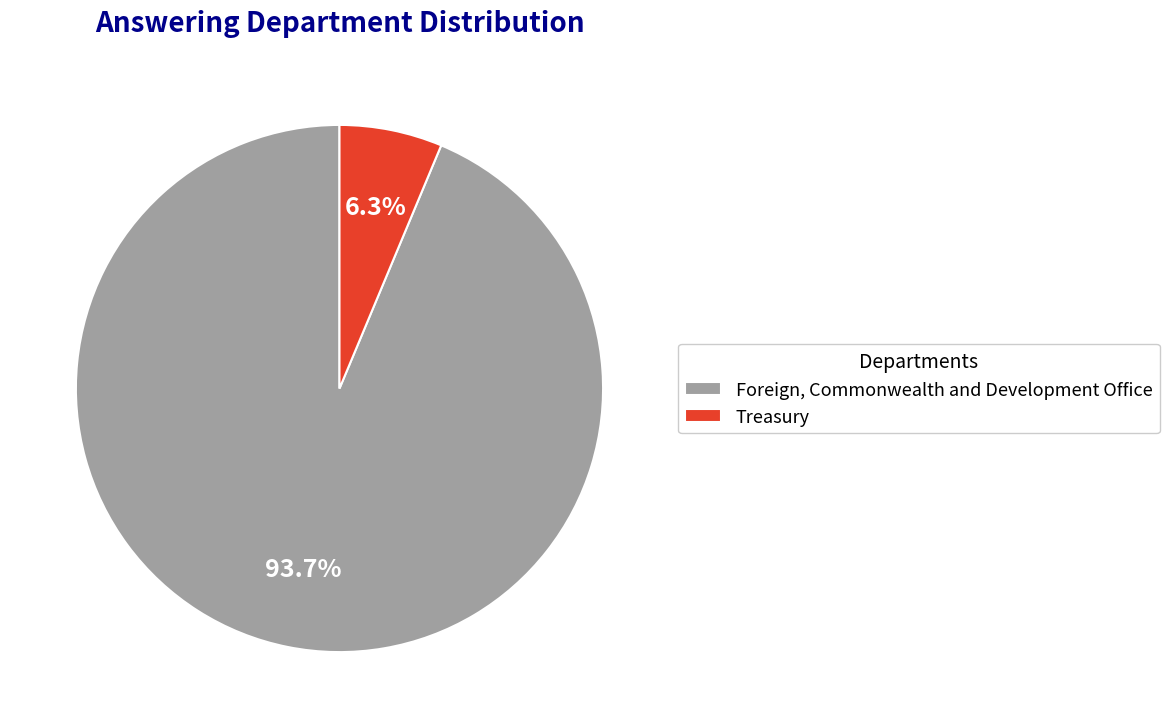

What percentage is the Treasury slice, to the nearest percent?

6%